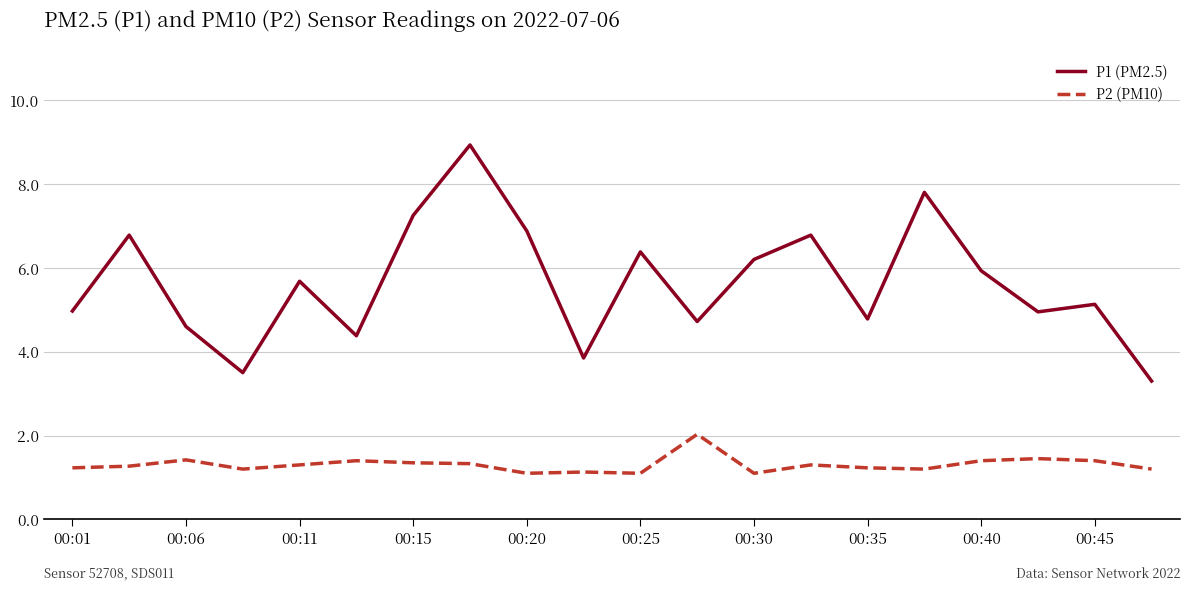

True or false: P2 (PM10) and P1 (PM2.5) intersect in this chart.

False